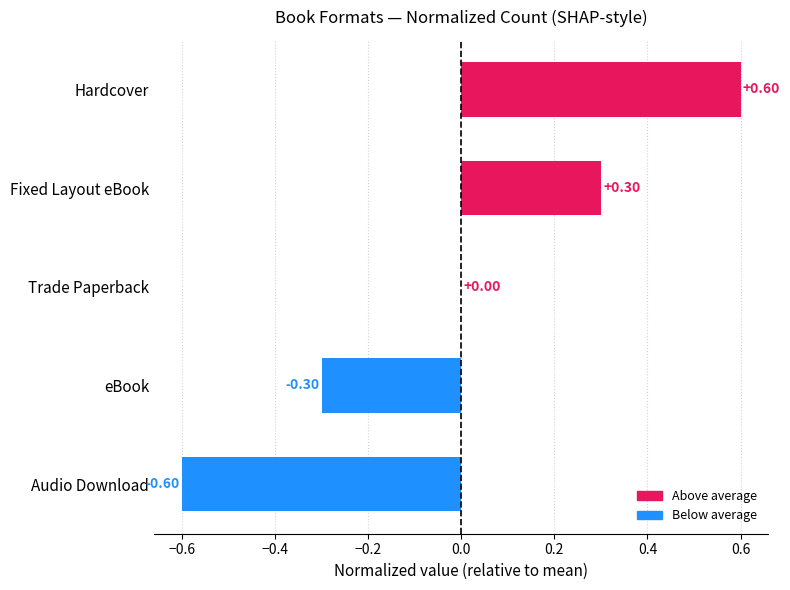

Which category has the highest value across all series?

Hardcover